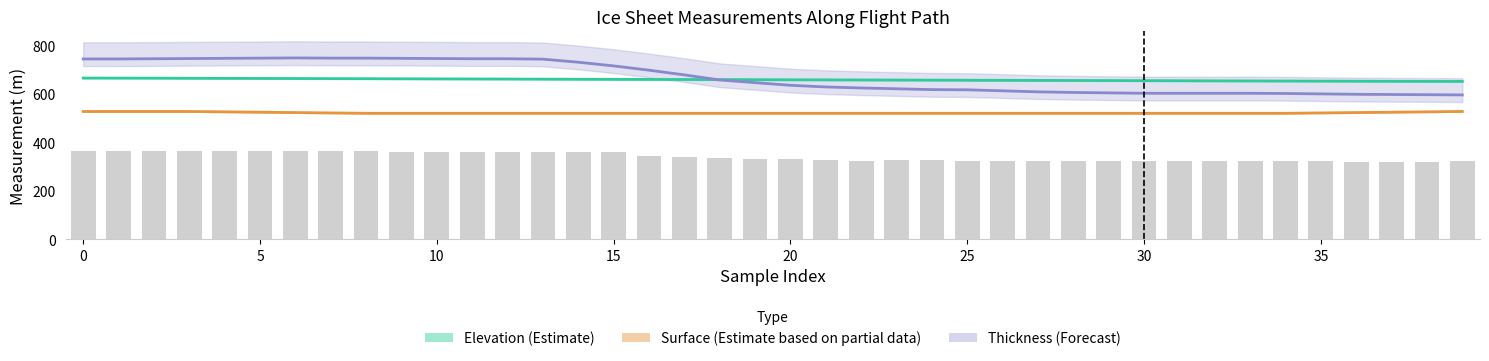

What is the approximate value of Surface (Partial) at 15?

525.8